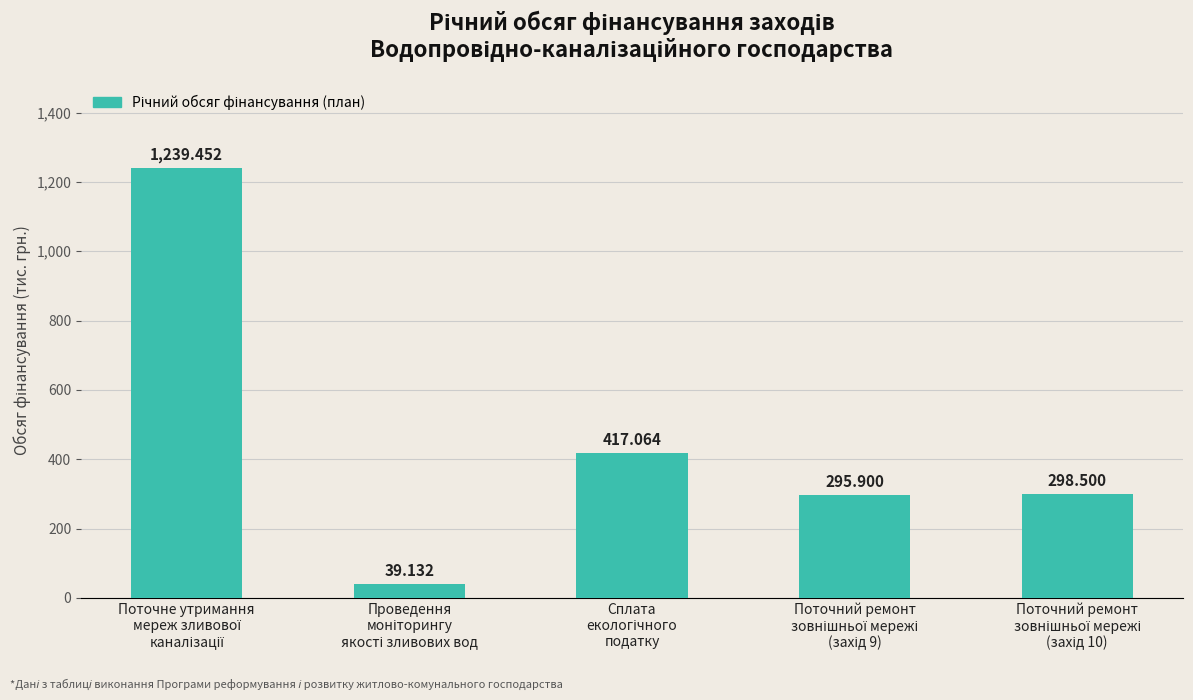

Count the number of data series in this chart.

1